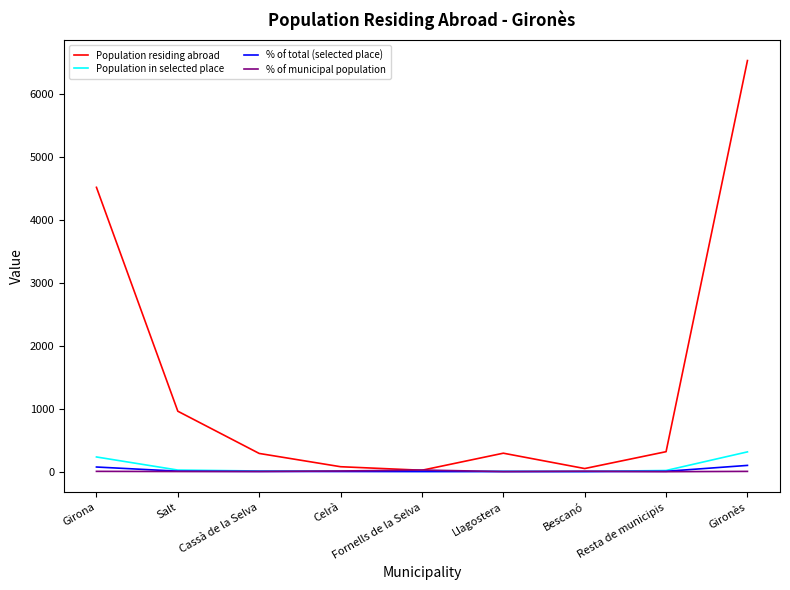

Which series has the largest range (max minus min)?

Population residing abroad